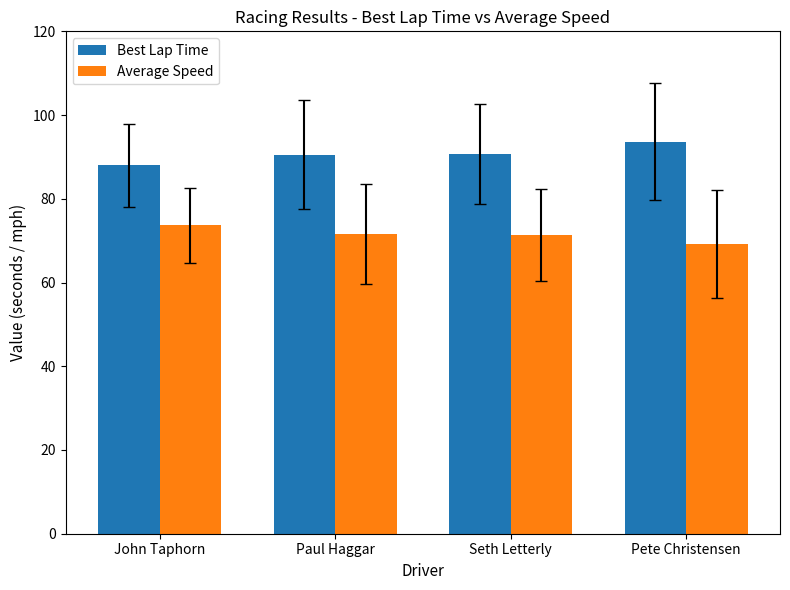

How many bars are there in total?

8